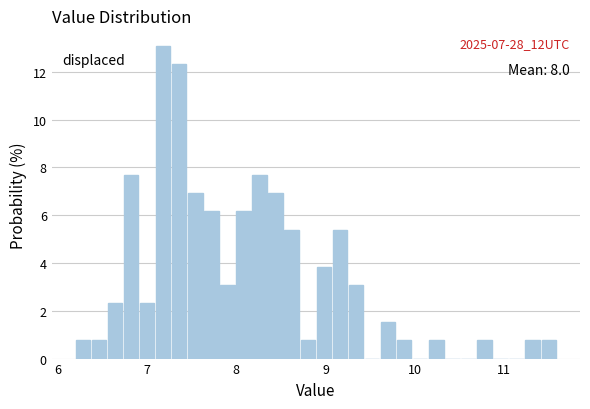

Around what value on the x-axis is the tallest bar? Give the approximate position of its centre, as read against the axis.

7.2